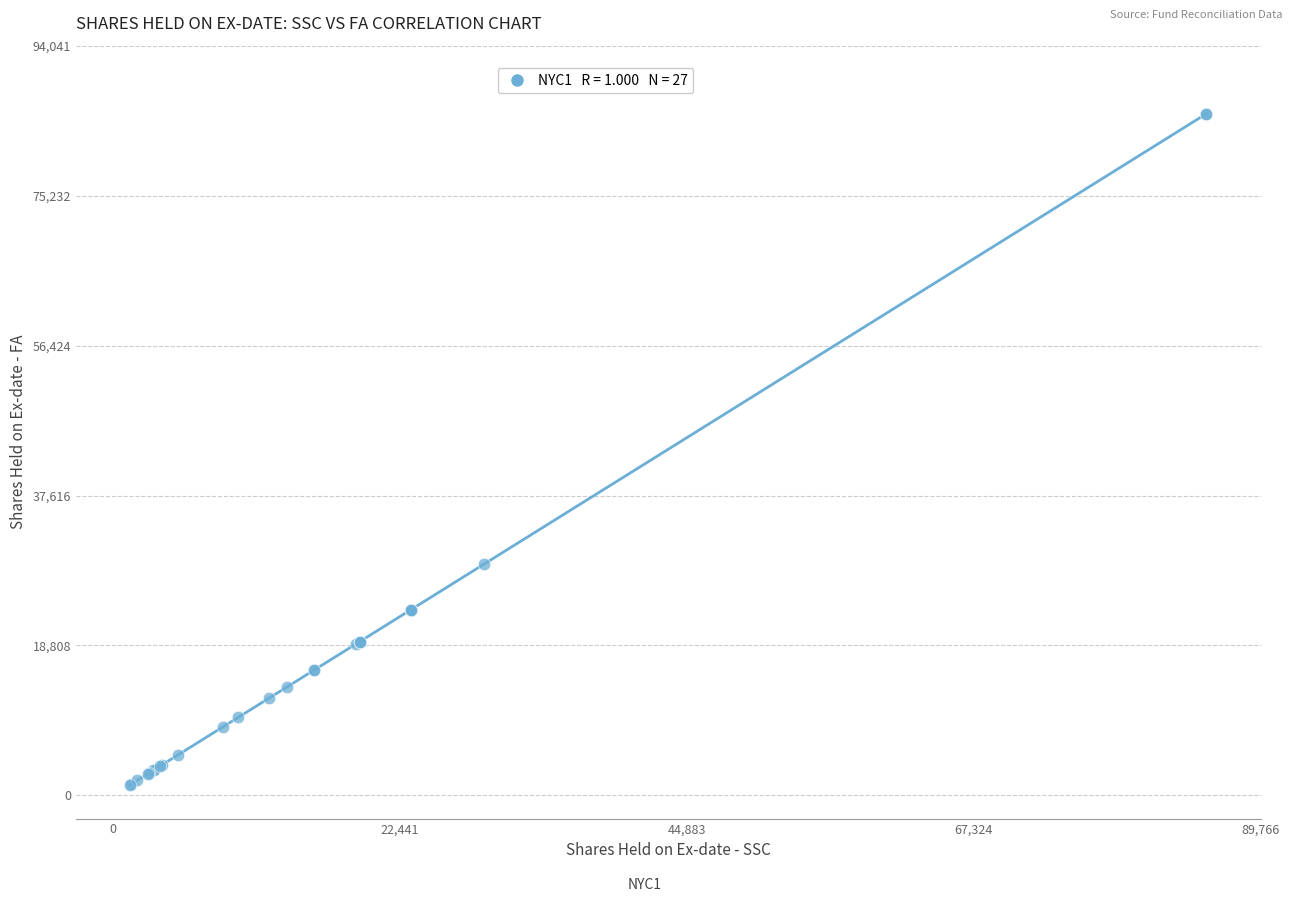

What Y value in the scatter plot is closest to 43400?

29000